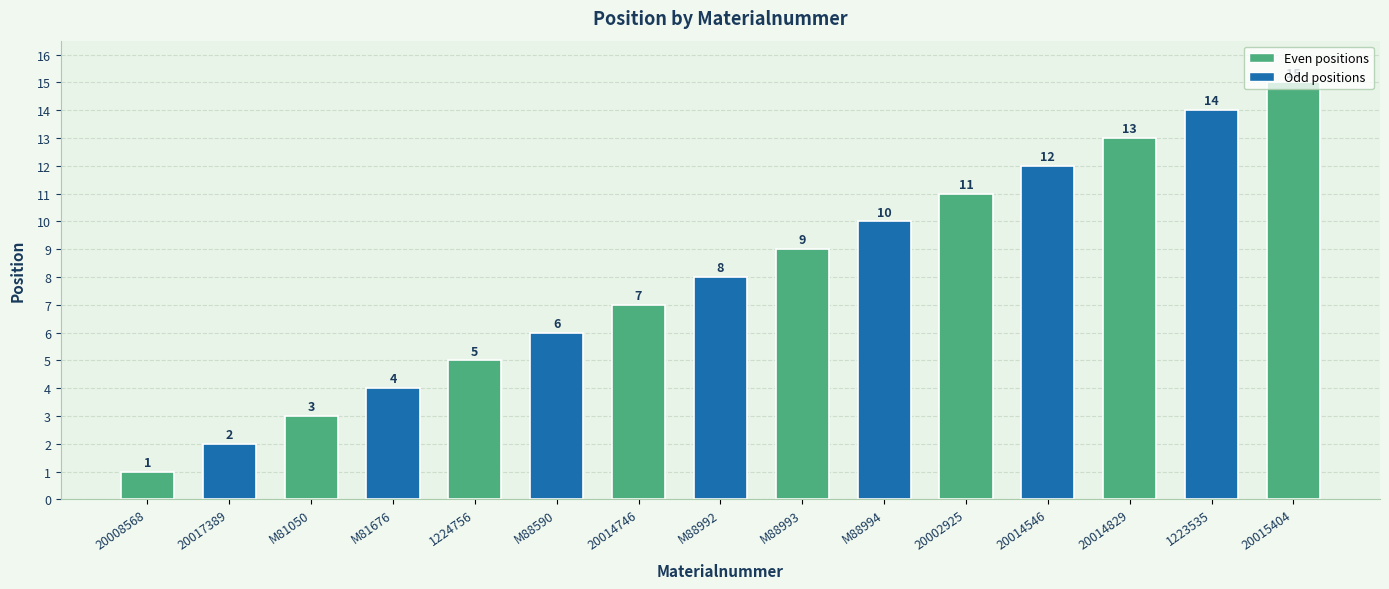

Are the bars horizontal?

No